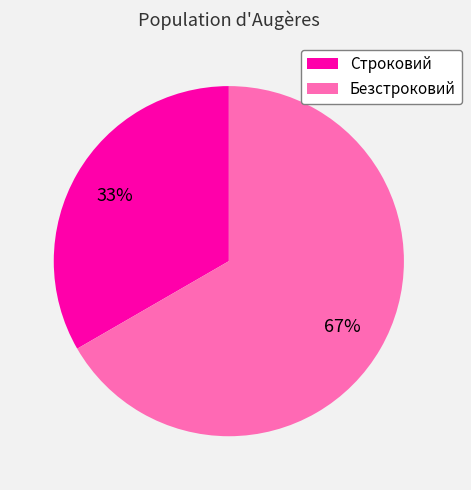

To the nearest percent, what is the combined percentage of Строковий and Безстроковий?

100%